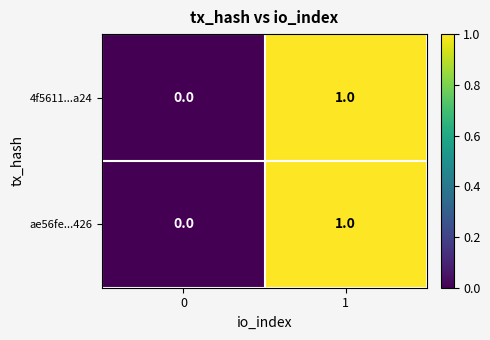

List the labels in order of ae56fe...426 value, largest first.

1, 0